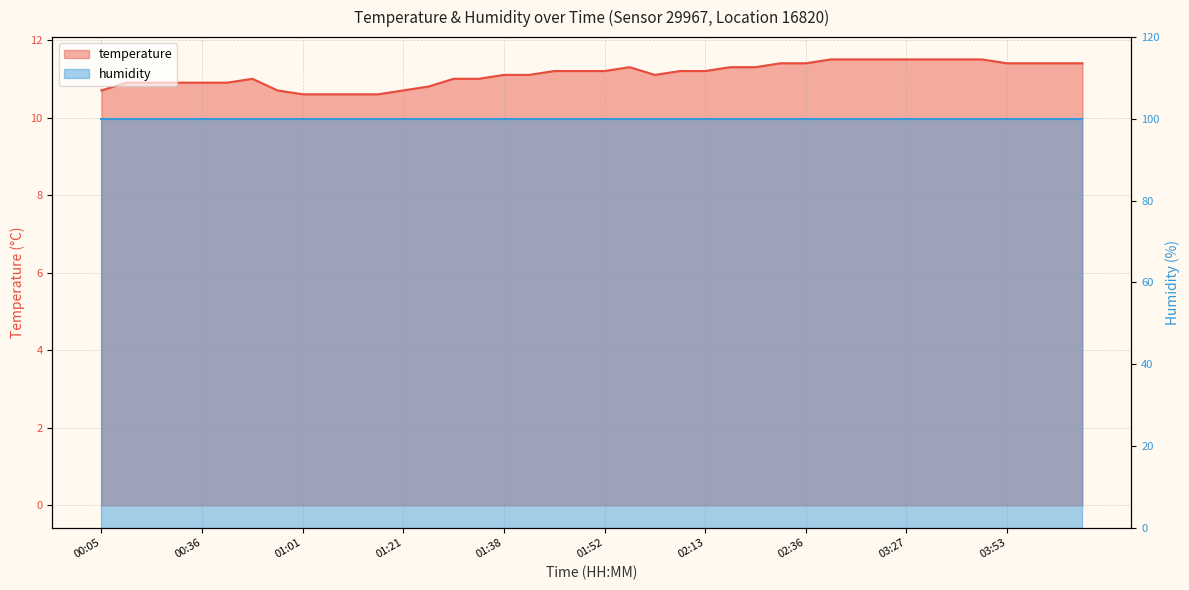

Rank the categories by value from highest to lowest.

03:01, 03:13, 03:16, 03:27, 03:30, 03:33, 03:39, 02:30, 02:36, 03:53, 04:04, 04:11, 04:22, 01:55, 02:18, 02:21, 01:46, 01:49, 01:52, 02:07, 02:13, 01:38, 01:41, 02:04, 00:44, 01:30, 01:33, 00:19, 00:30, 00:33, 00:36, 00:38, 01:27, 00:05, 00:56, 01:21, 01:01, 01:04, 01:07, 01:10